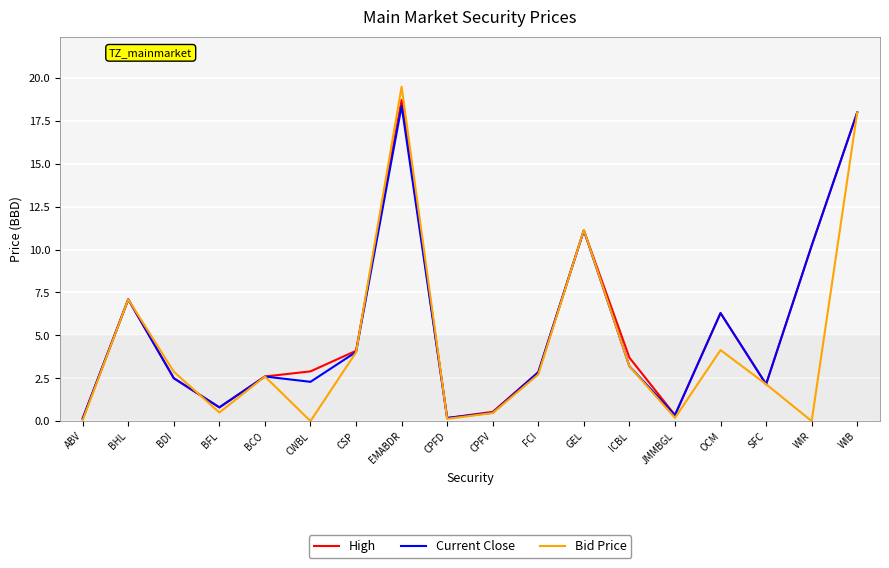

Is the value of Bid Price at SFC greater than the value of High at FCI?

No